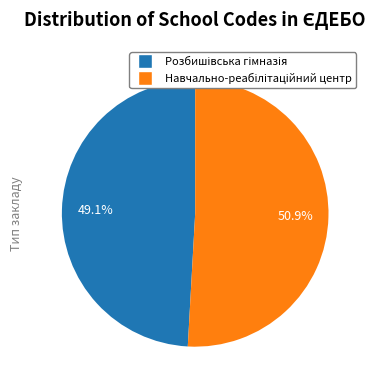

Does any single category account for the majority?

Yes